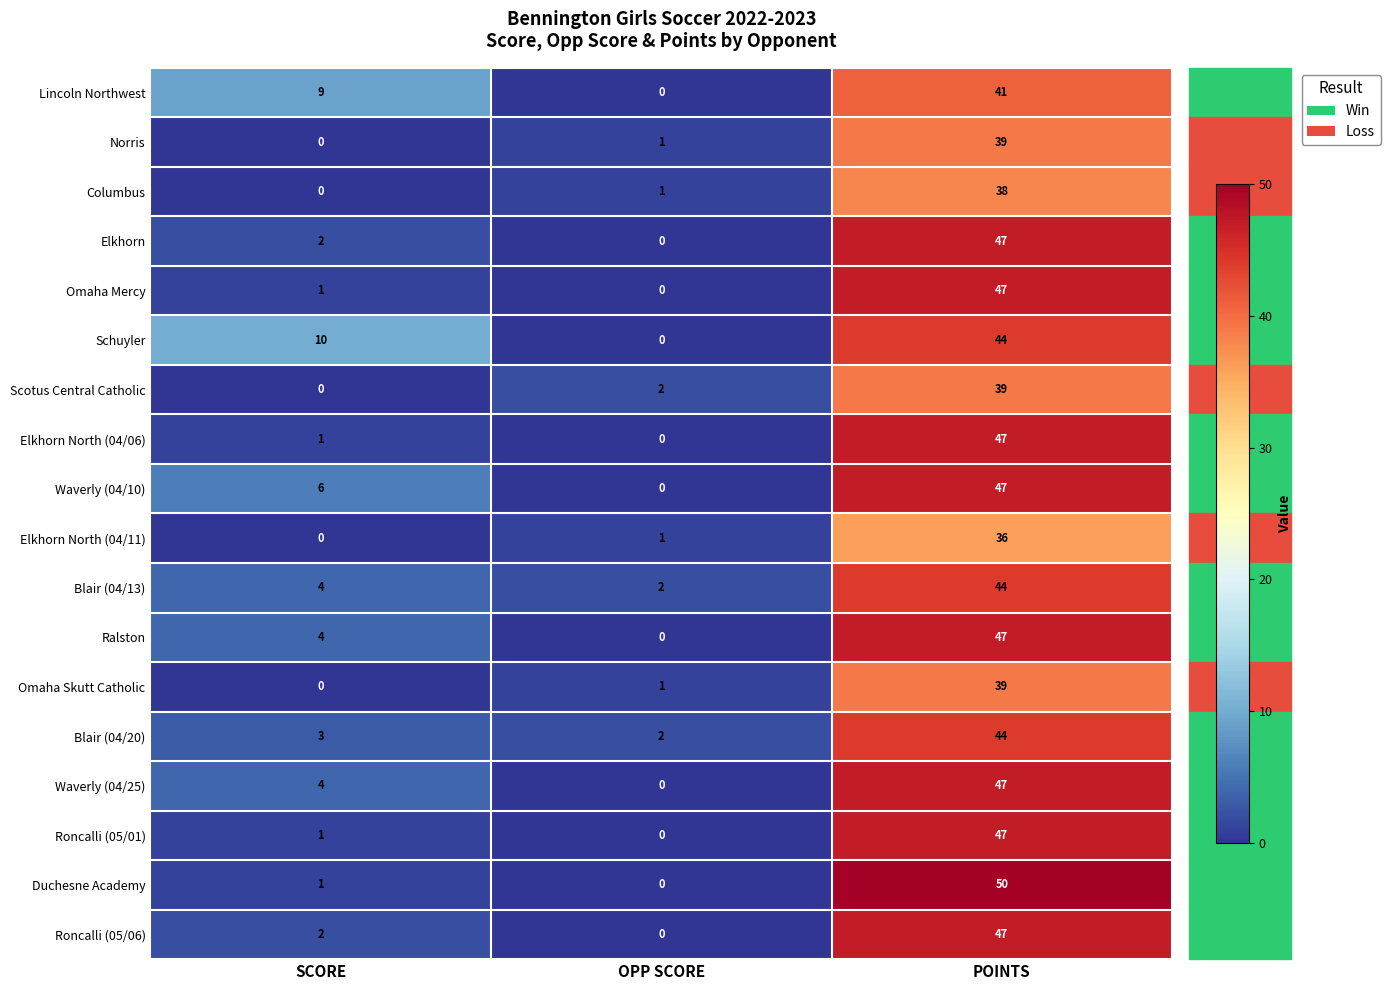

Which series has the largest total across all categories?

Schuyler